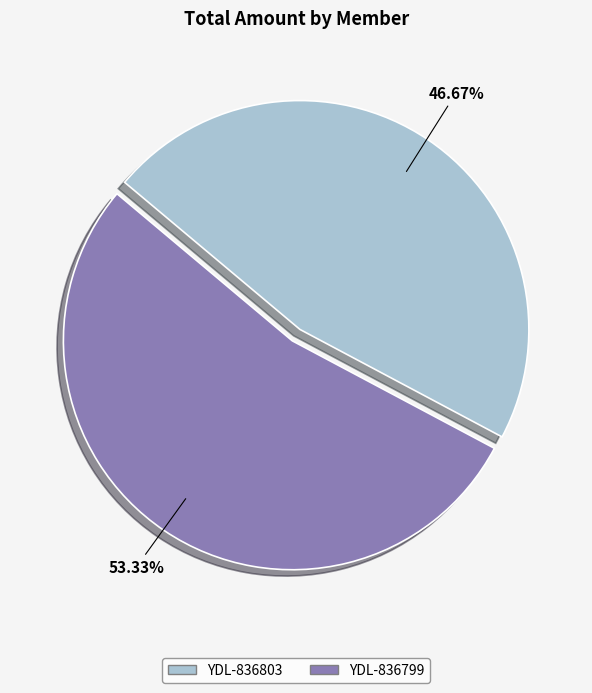

Which category has the smallest portion of the pie?

YDL-836803